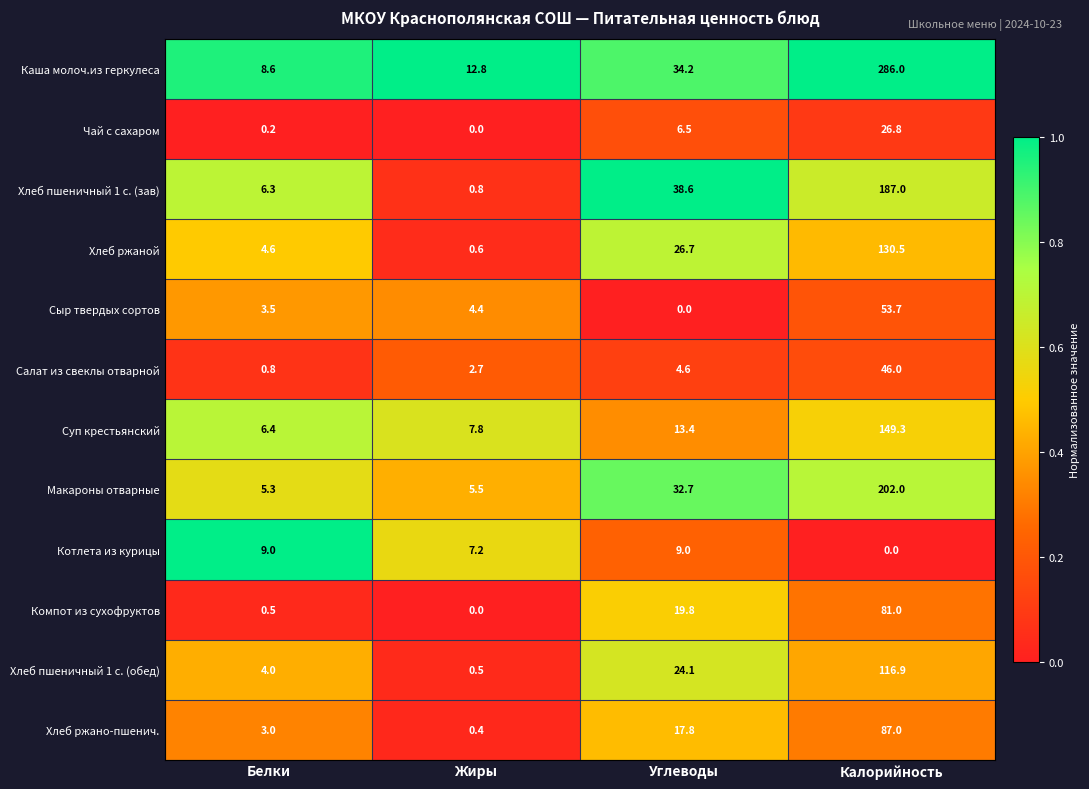

Which series has the largest range (max minus min)?

Каша молоч.из геркулеса